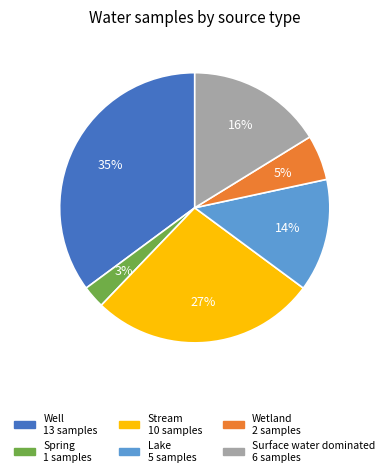

How many slices are in this pie chart?

6